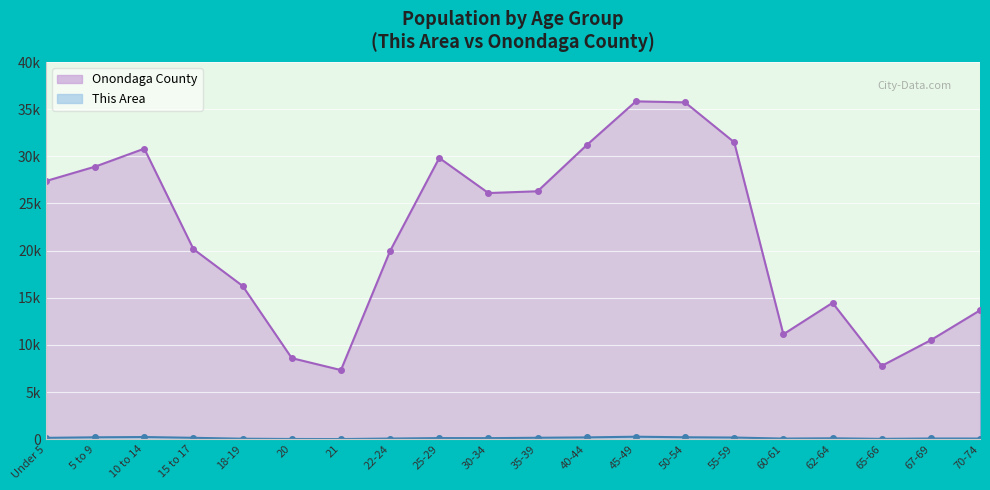

At which label does This Area first exceed 114?

Under 5